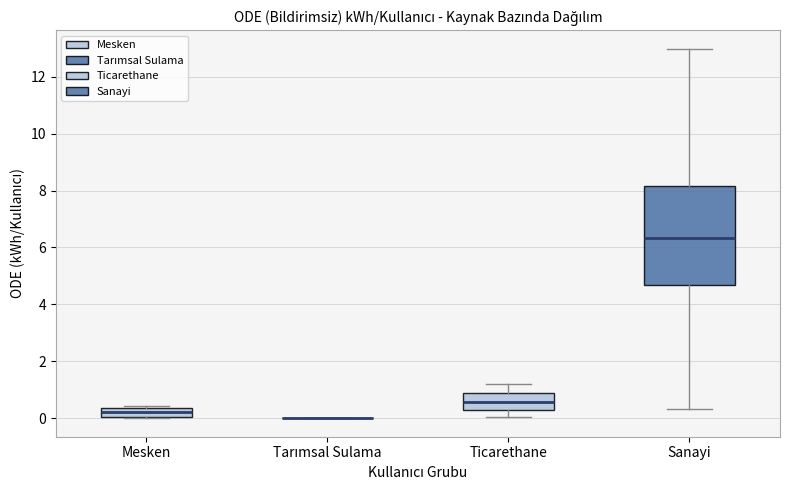

Which box is the tallest, from its lower edge to its upper edge?

Sanayi